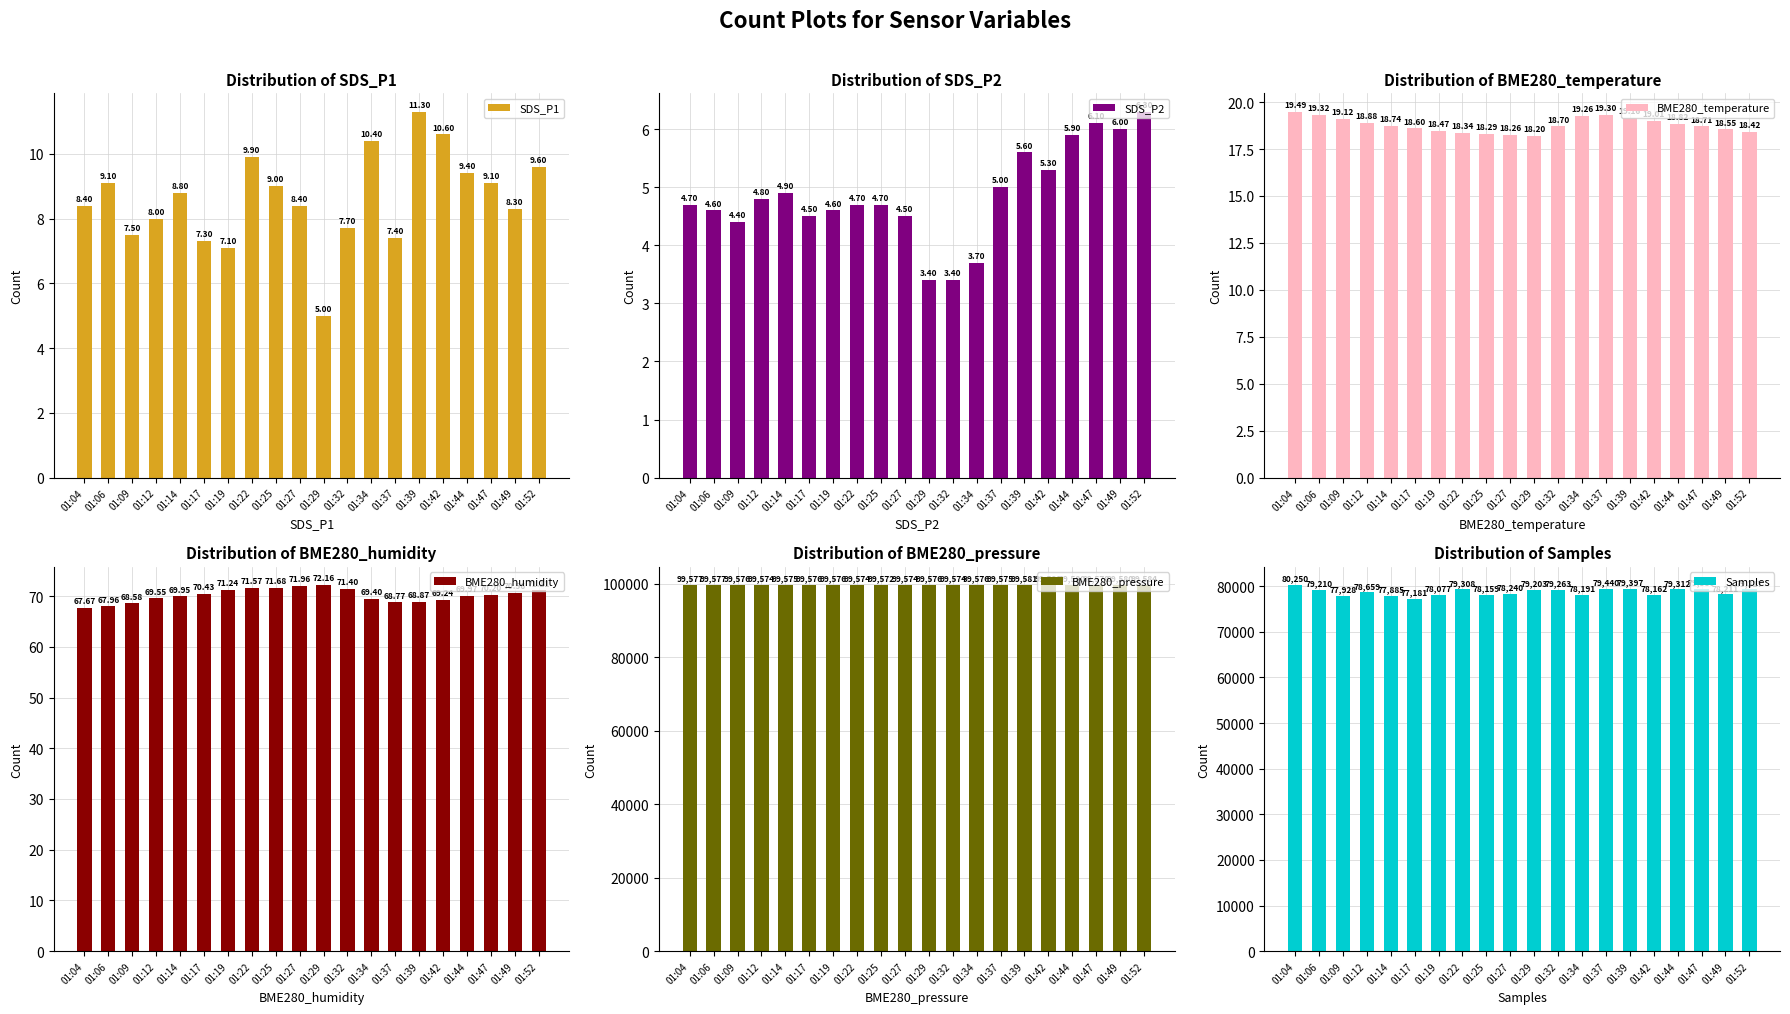

Which has a higher value, 01:52 or 01:19?

01:52